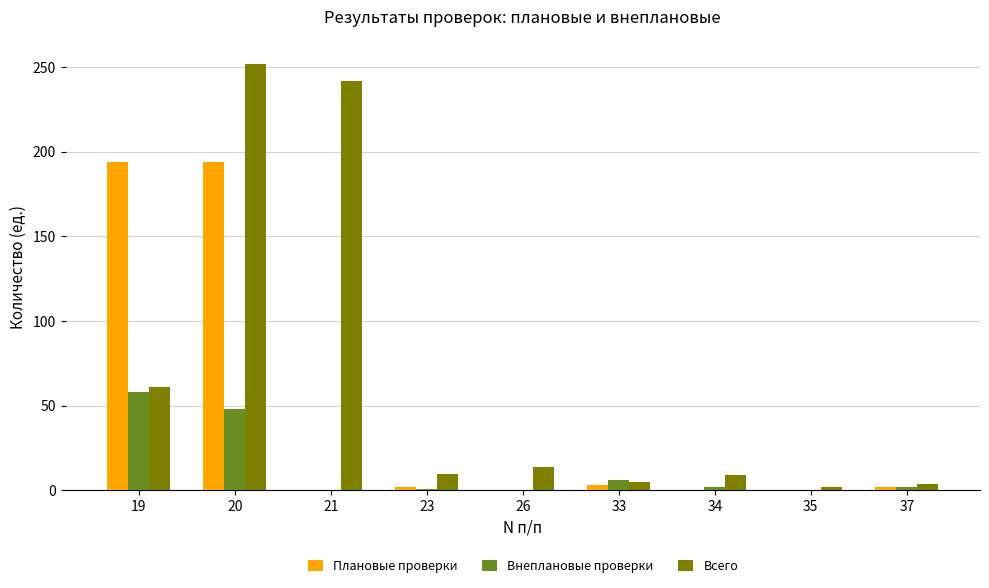

How many distinct data groups are displayed?

3